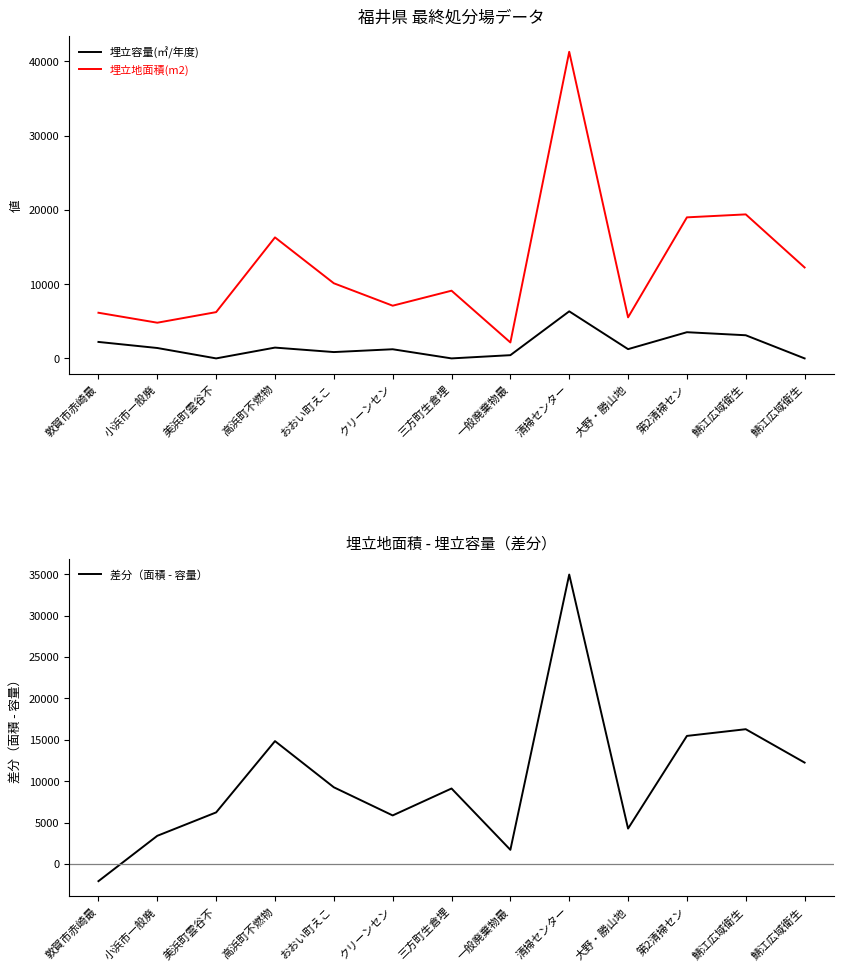

What is the value of the 埋立容量(㎥/年度) point at the 10th from the left?

1248.0